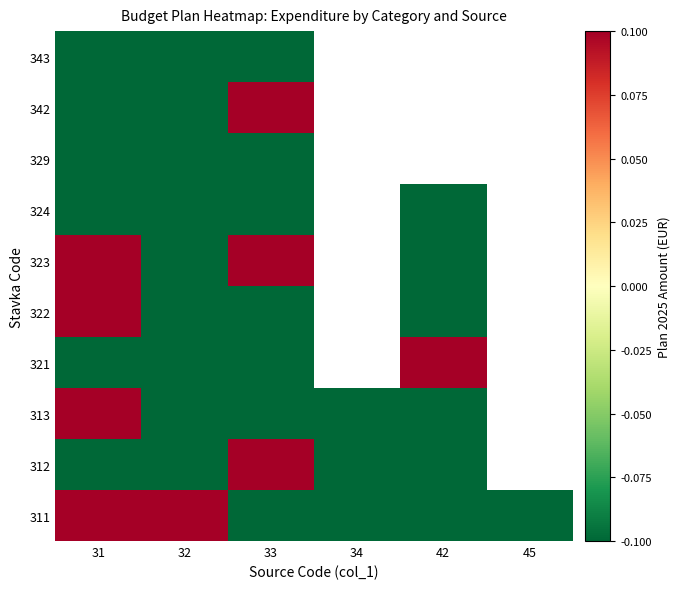

At which category is the sum across all series the highest?

31